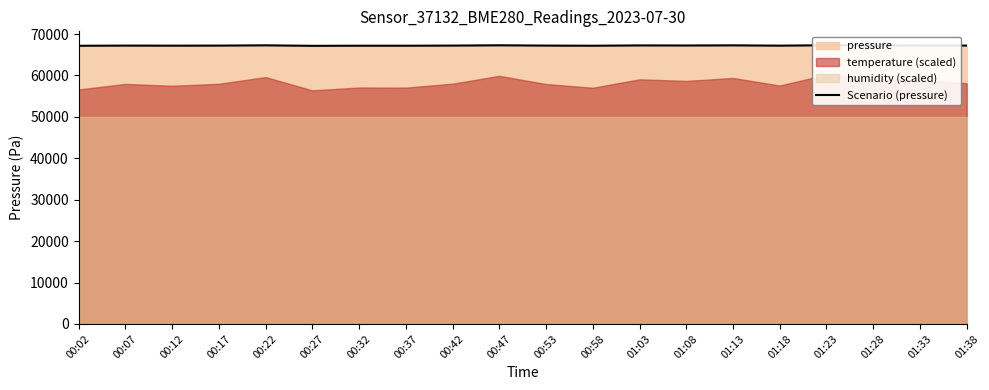

Reading left to right, extract all data points from this chart.

00:02=67165.0	00:07=67207.3	00:12=67191.6	00:17=67207.8	00:22=67267.7	00:27=67152.2	00:32=67179.2	00:37=67178.1	00:42=67211.5	00:47=67278.5	00:53=67208.3	00:58=67177.0	01:03=67249.3	01:08=67232.7	01:13=67263.3	01:18=67195.9	01:23=67288.8	01:28=67243.9	01:33=67247.1	01:38=67212.7